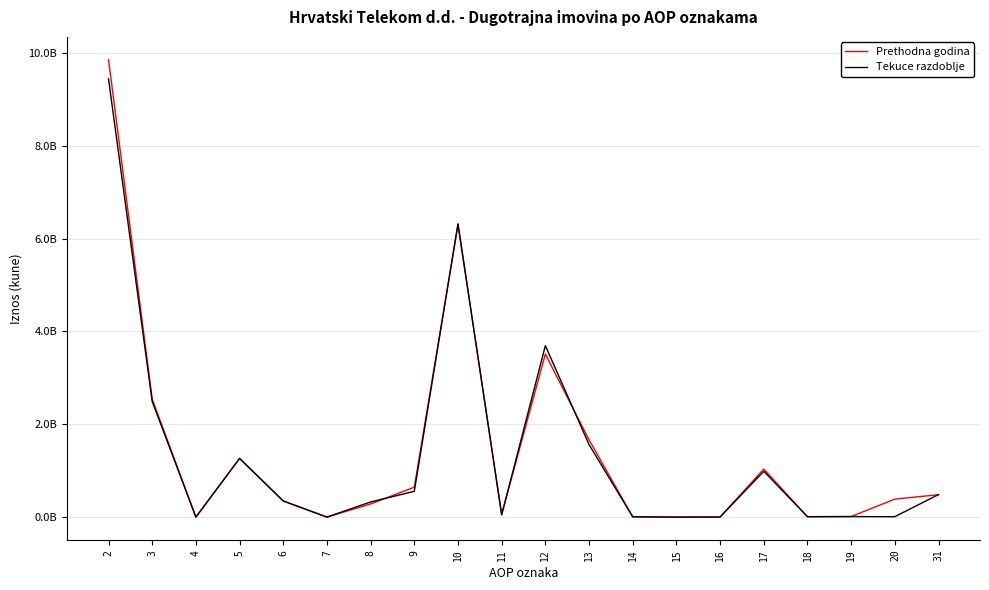

What are all the series names shown in the legend?

Prethodna godina, Tekuce razdoblje